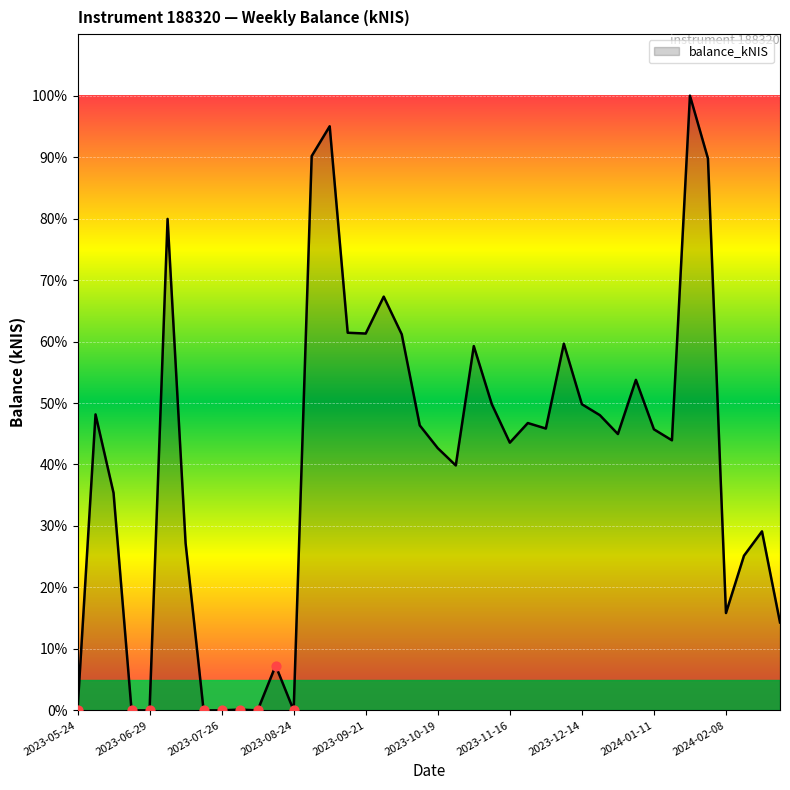

What is the difference between the maximum and minimum values?

100.0